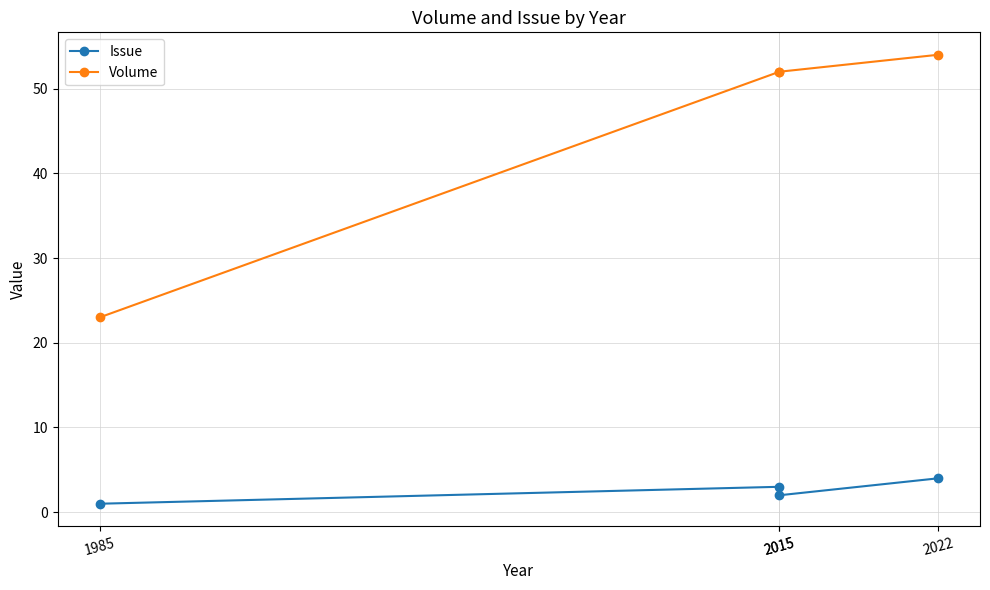

Which series changed the most between 2015 and 2022?

Volume